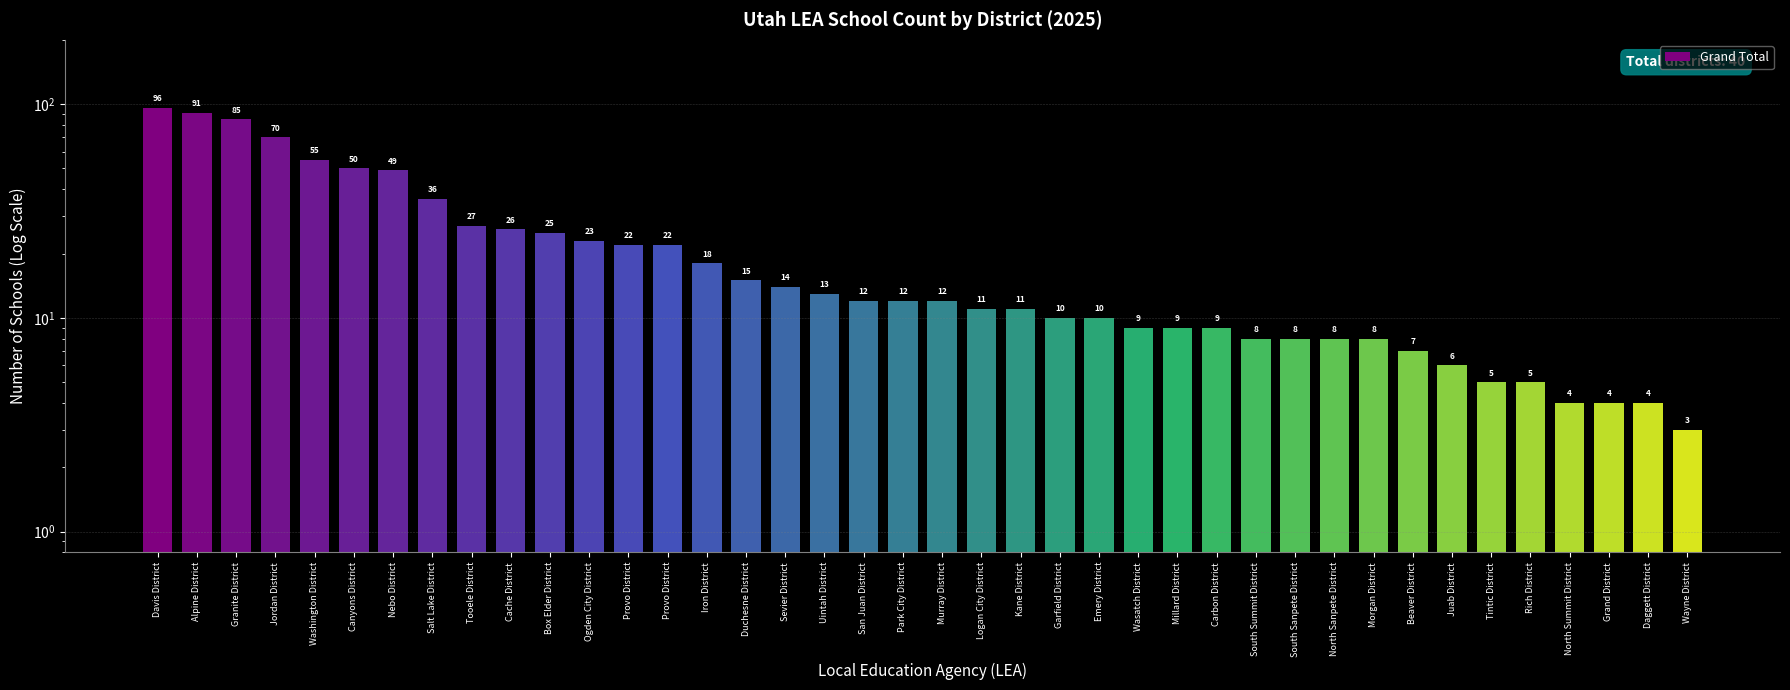

Count the number of data series in this chart.

1